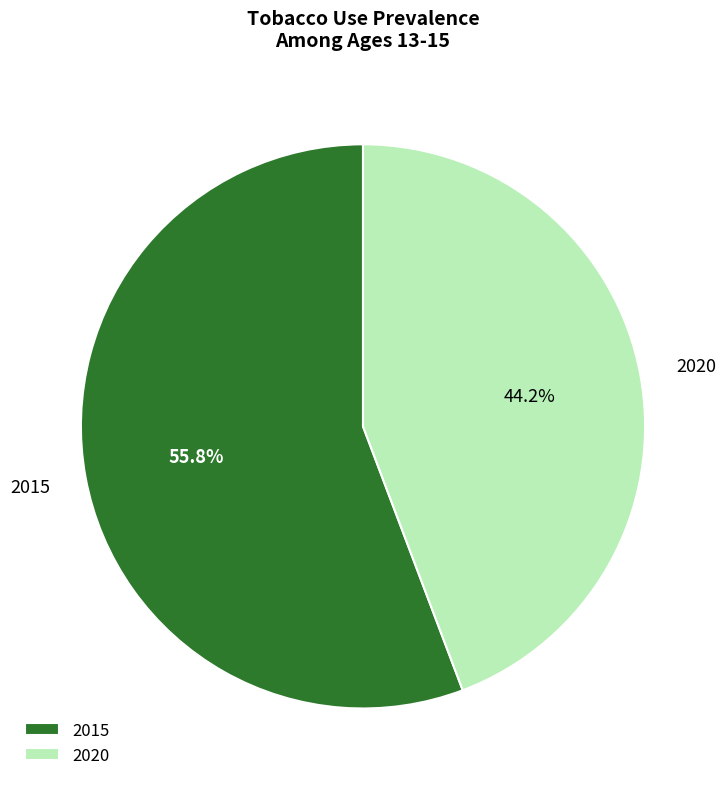

Count the number of slices in the pie.

2